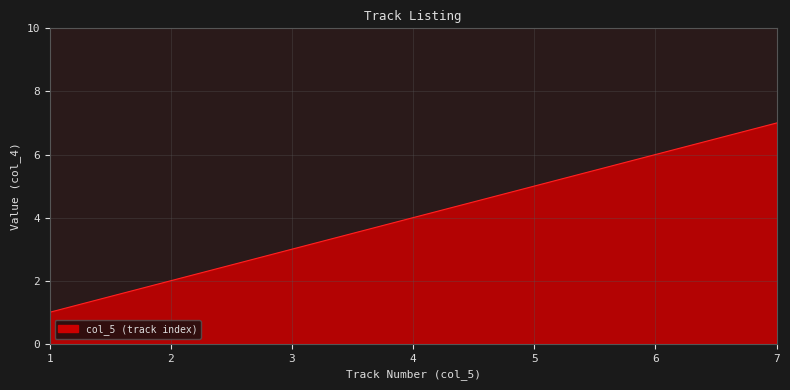

What is the change in value from 1 to 4?

+3